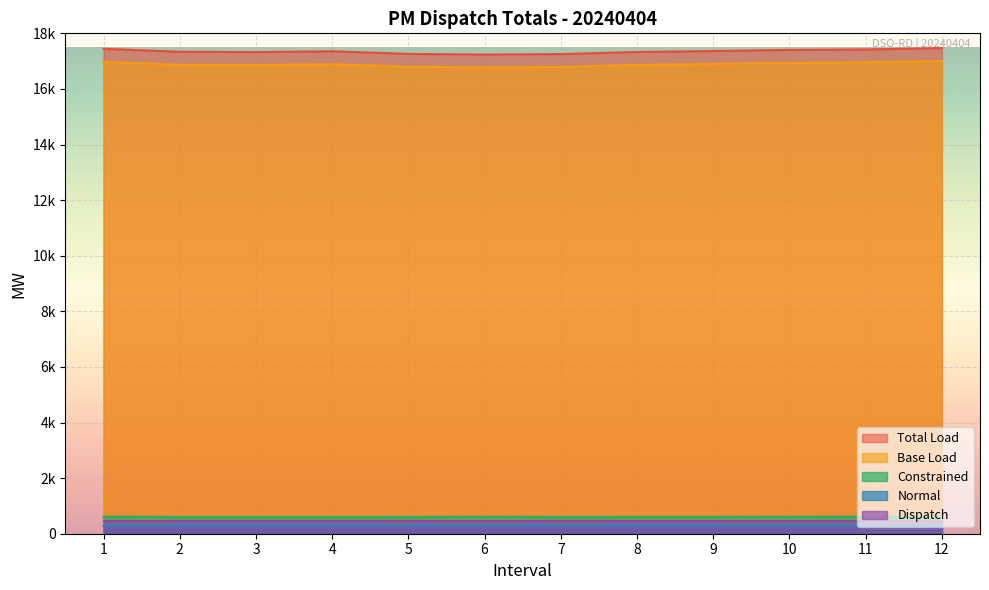

How many values in the Base Load series are below 16890?

6